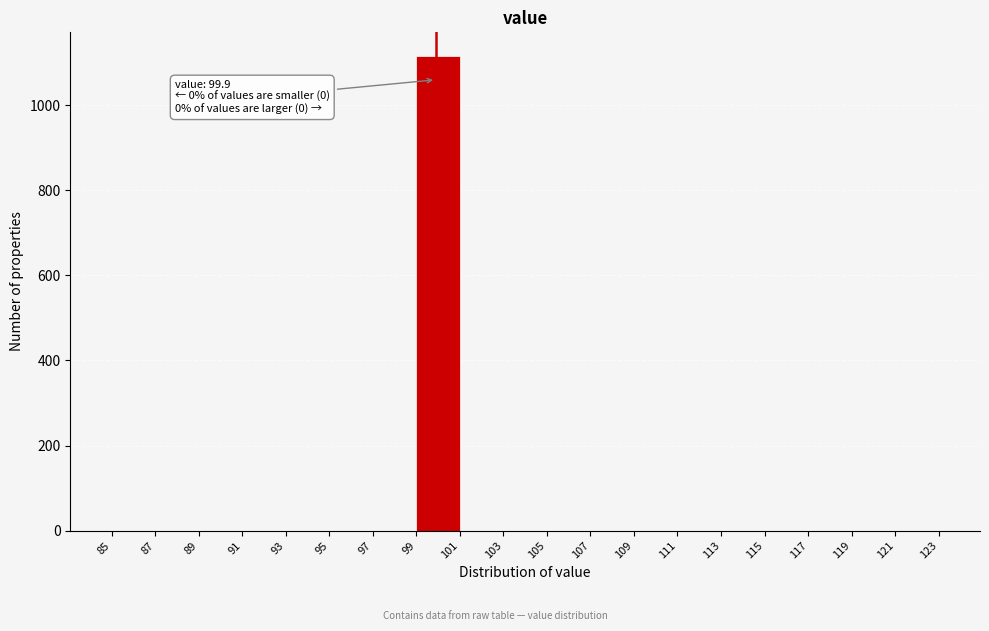

Which range on the x-axis has the tallest bar?

99 to 101